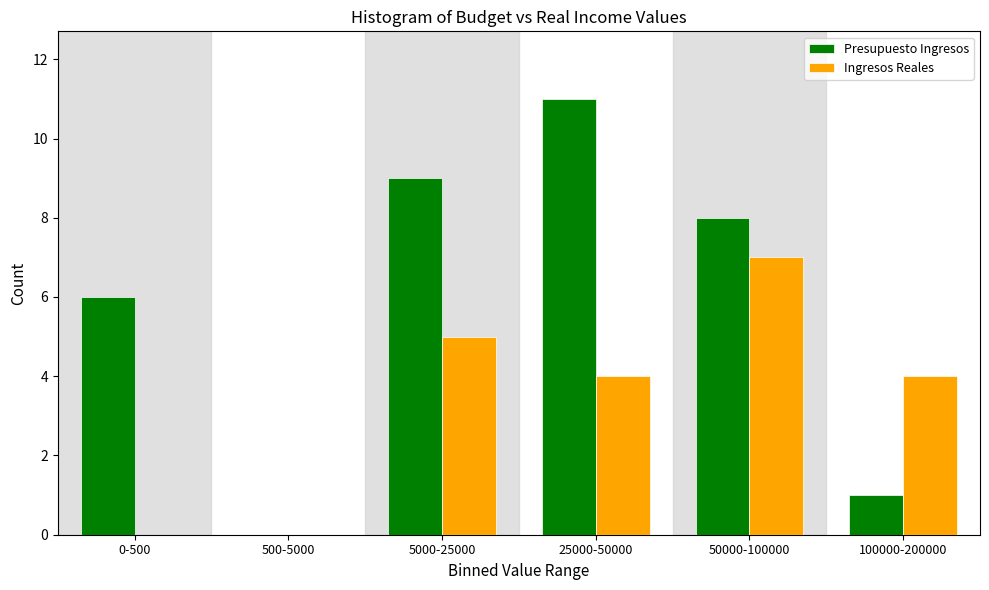

Reading left to right, list all the values displayed in this chart.

Presupuesto Ingresos: 0-500=6	500-5000=0	5000-25000=9	25000-50000=11	50000-100000=8	100000-200000=1
Ingresos Reales: 0-500=0	500-5000=0	5000-25000=5	25000-50000=4	50000-100000=7	100000-200000=4